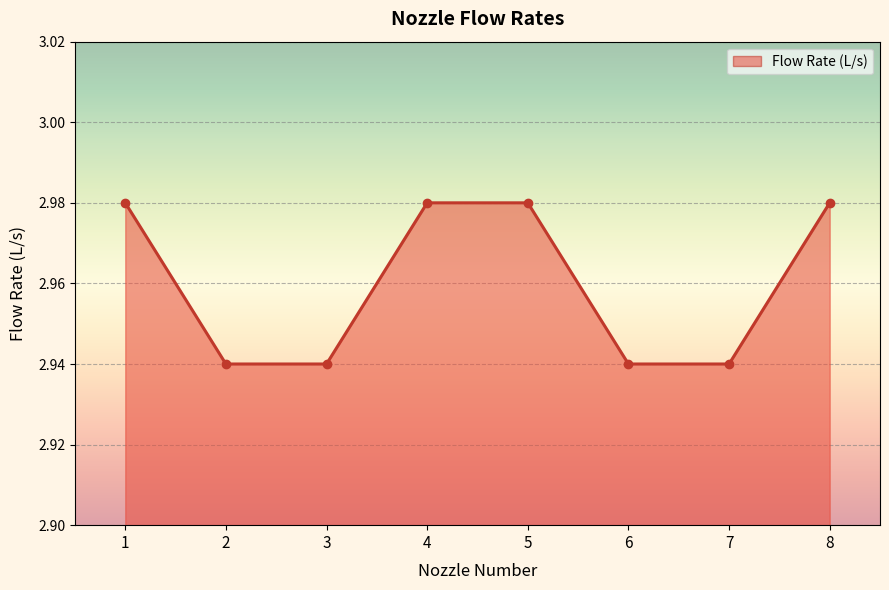

How many values are between 2 and 3?

8